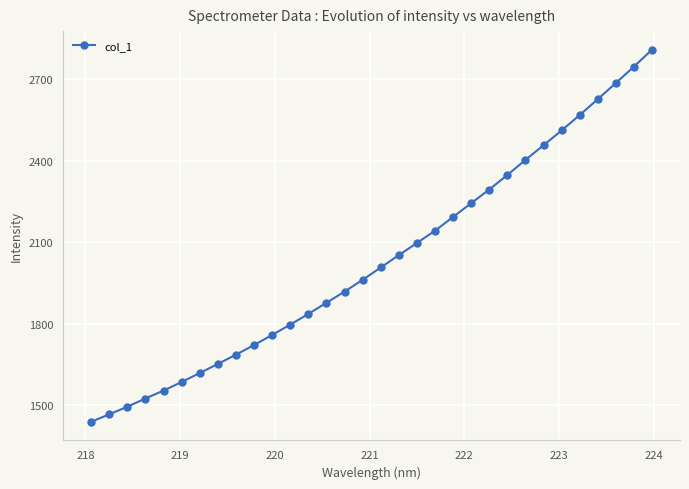

What is the greatest value displayed?

2809.7